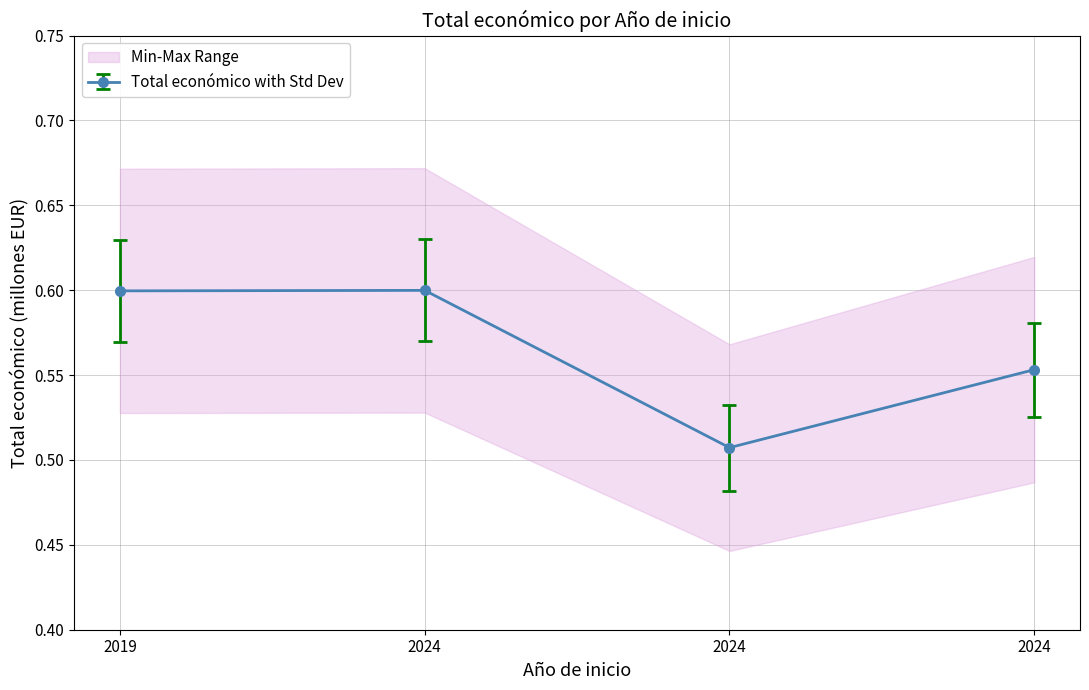

Which category has the highest value across all series?

2024